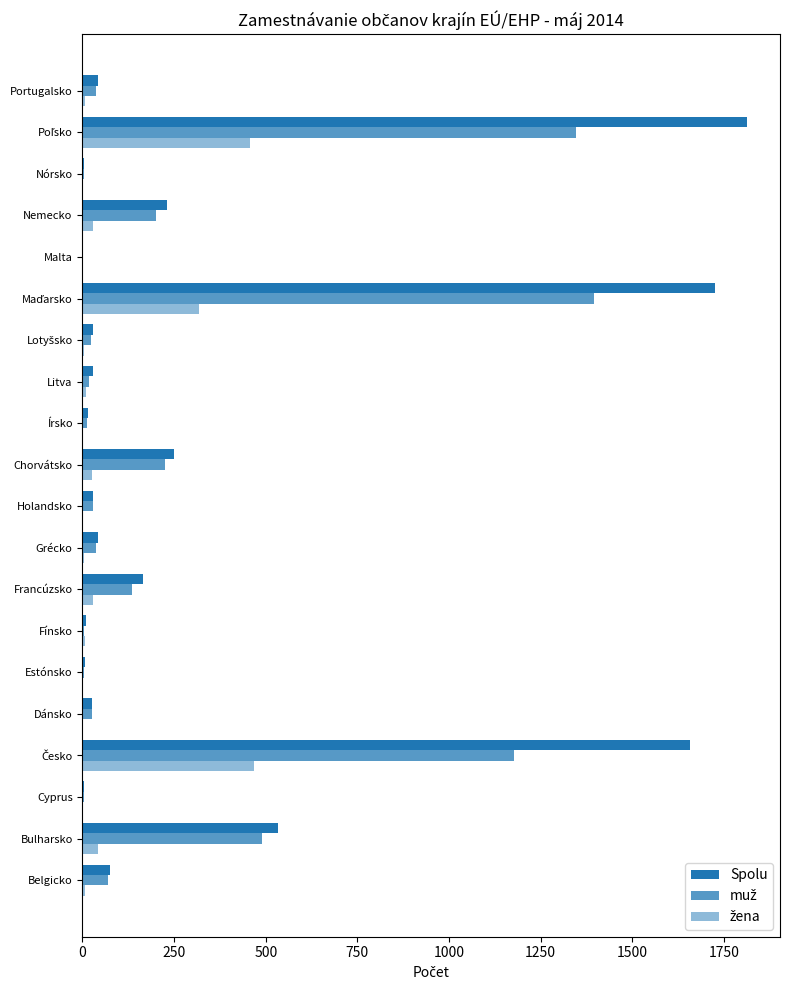

How many categories are shown in the chart?

20